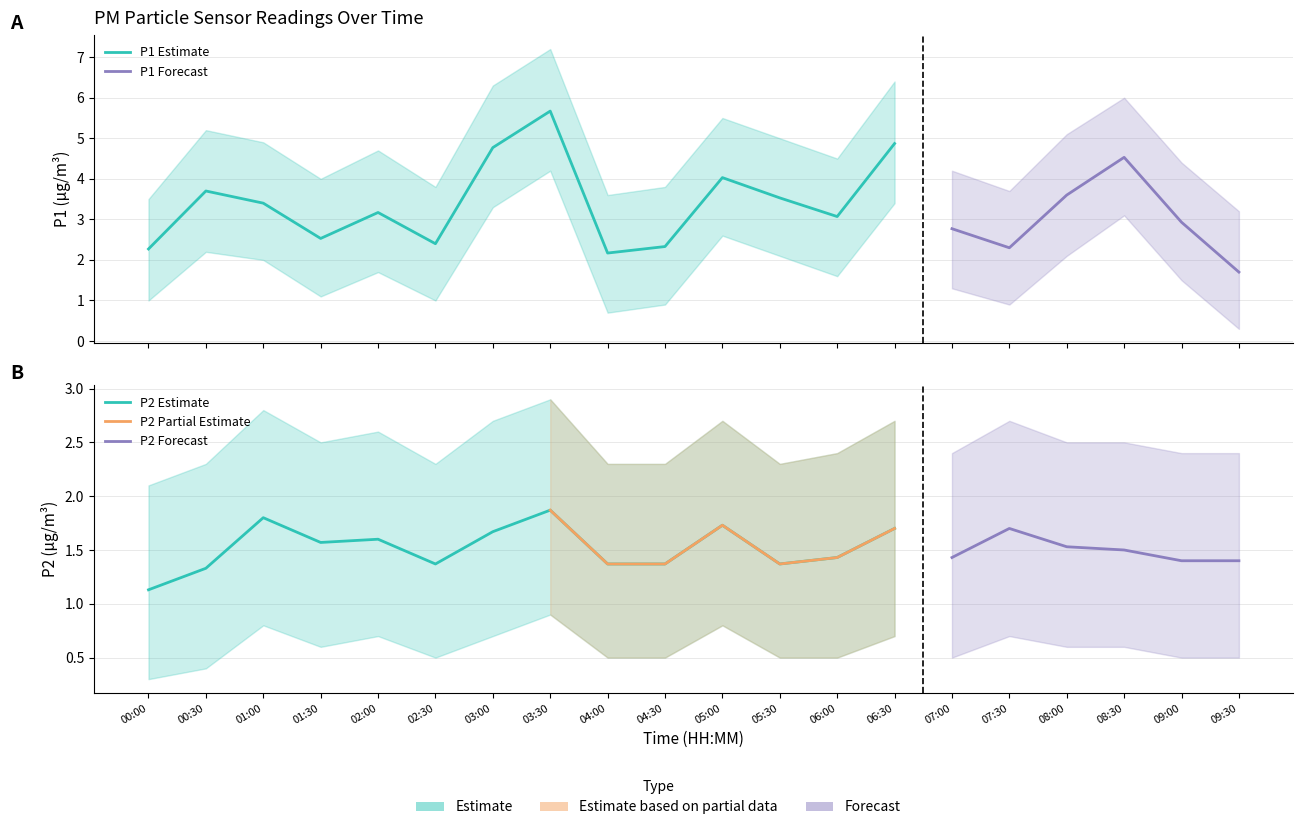

What is the difference between the maximum and minimum values in the P2_upper series?

0.8